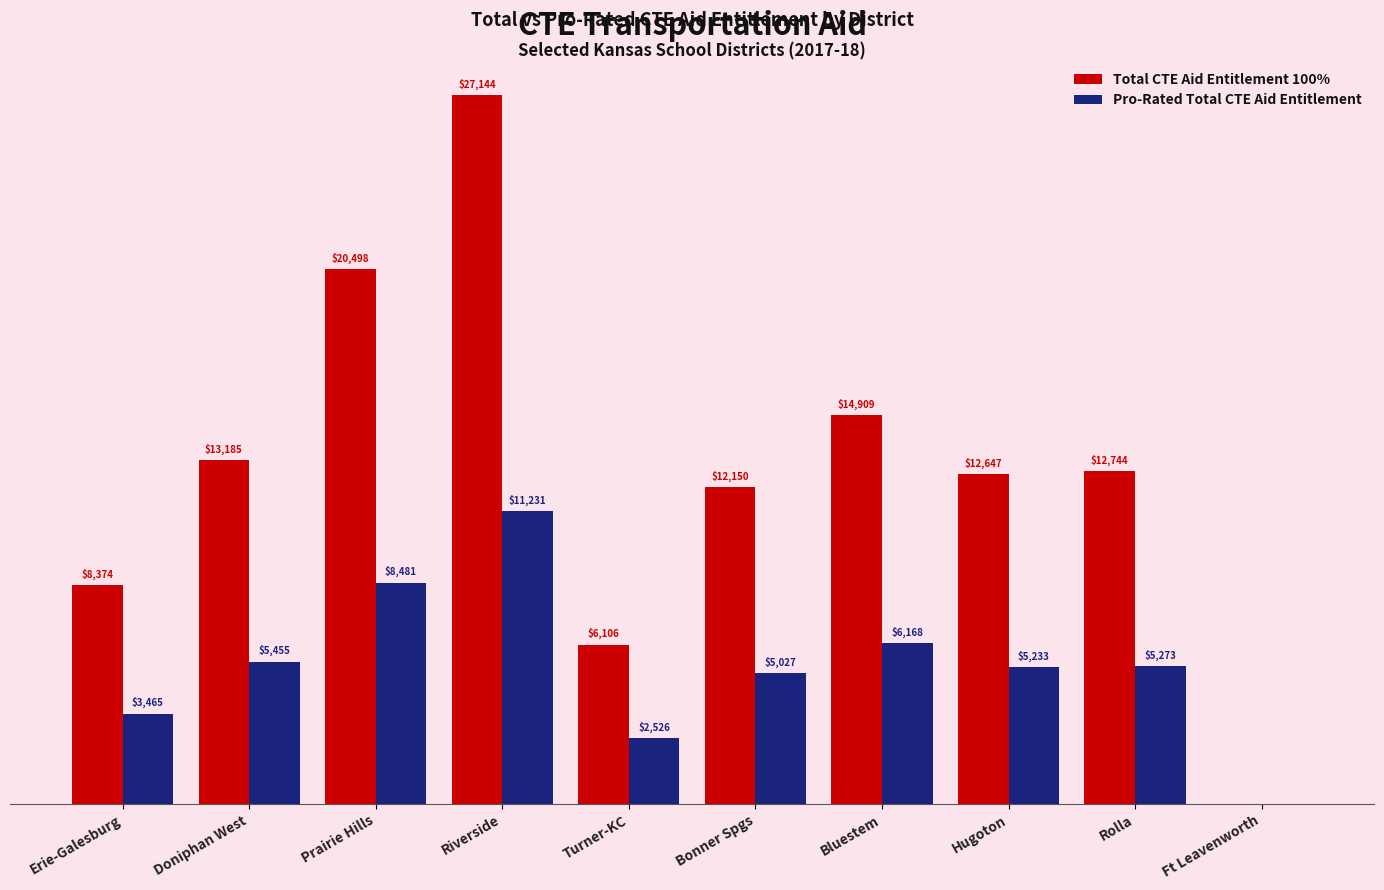

At which label does Total CTE Aid Entitlement 100% reach its peak?

Riverside